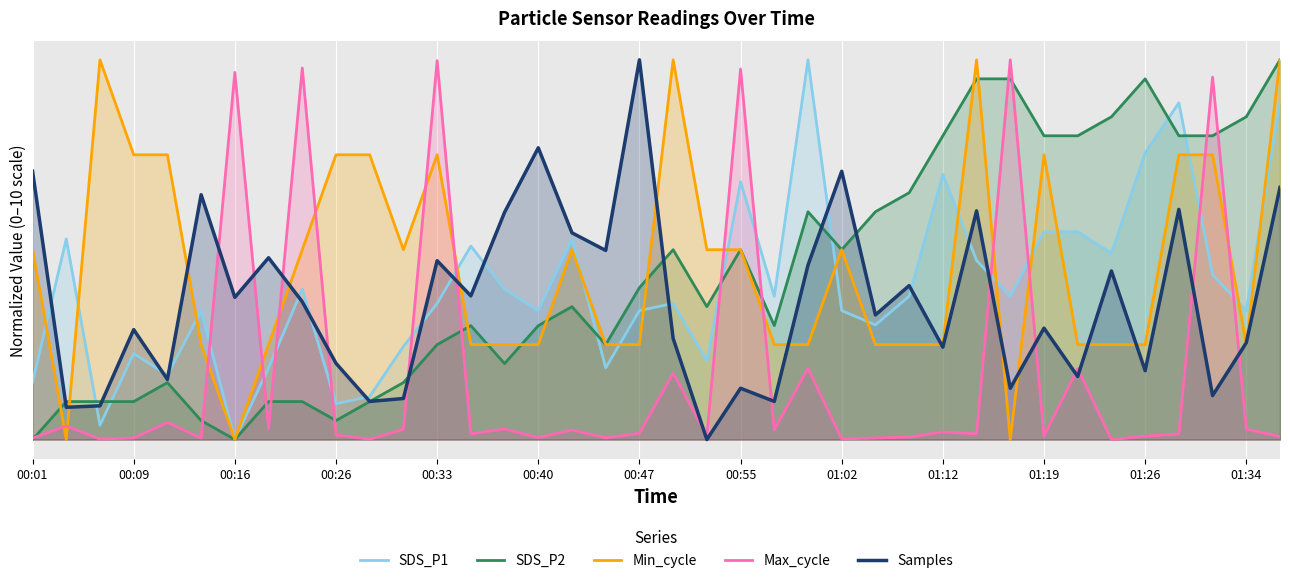

What are all the series names shown in the legend?

SDS_P1, SDS_P2, Min_cycle, Max_cycle, Samples